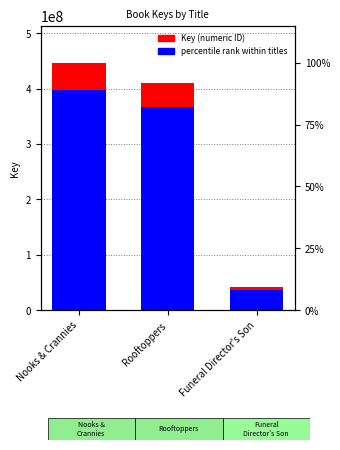

The percentile rank within titles series shows 156191940.9 at Nooks & Crannies. True or false?

False